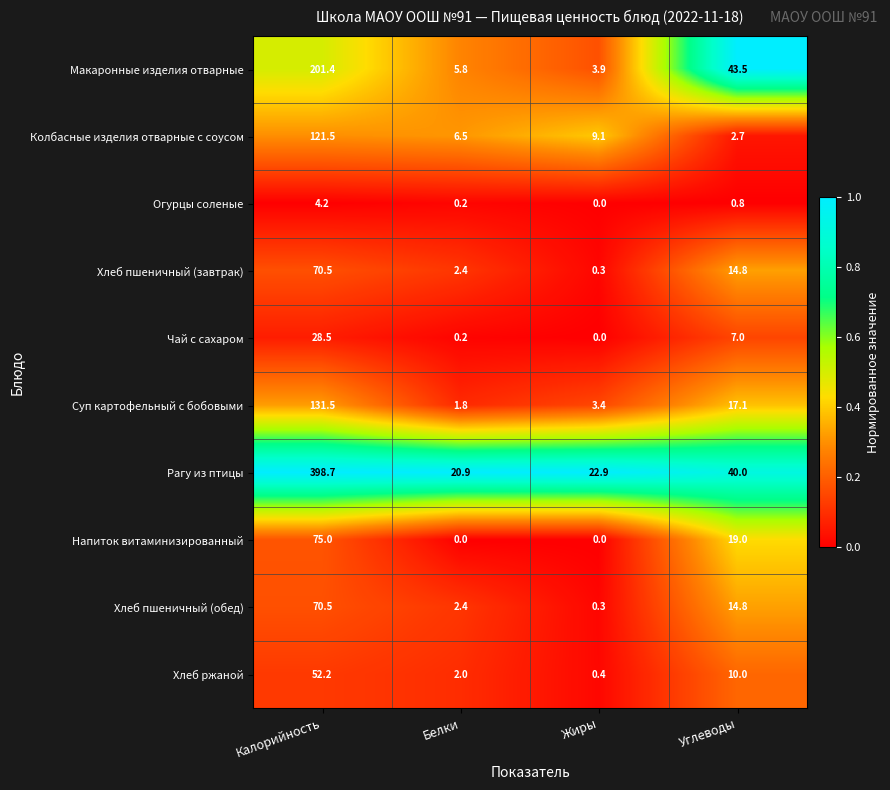

What is the difference between the highest and lowest values at Углеводы?

42.7